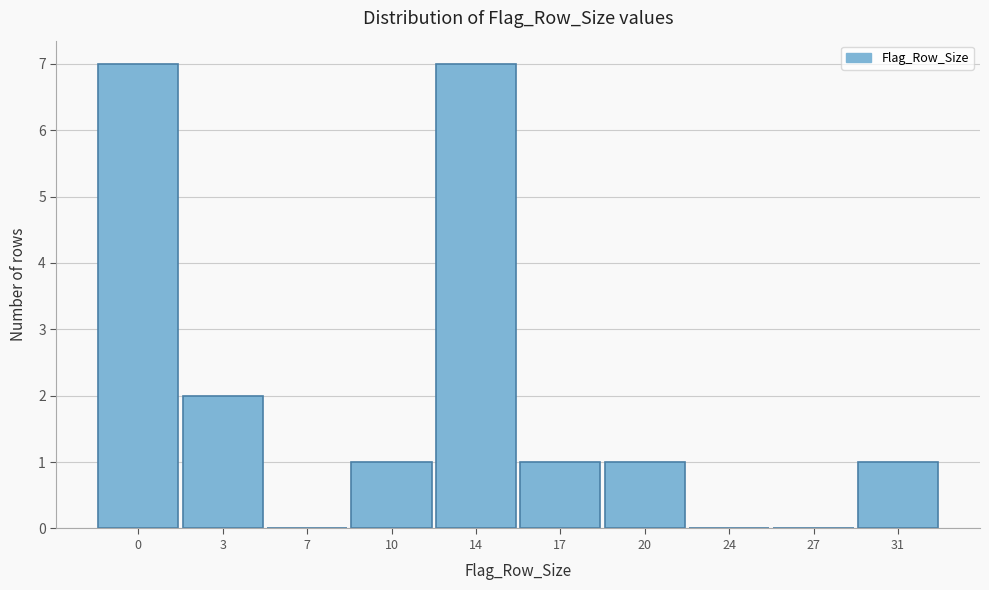

Reading left to right, extract all data points from this chart.

0=7	3=2	7=0	10=1	14=7	17=1	20=1	24=0	27=0	31=1